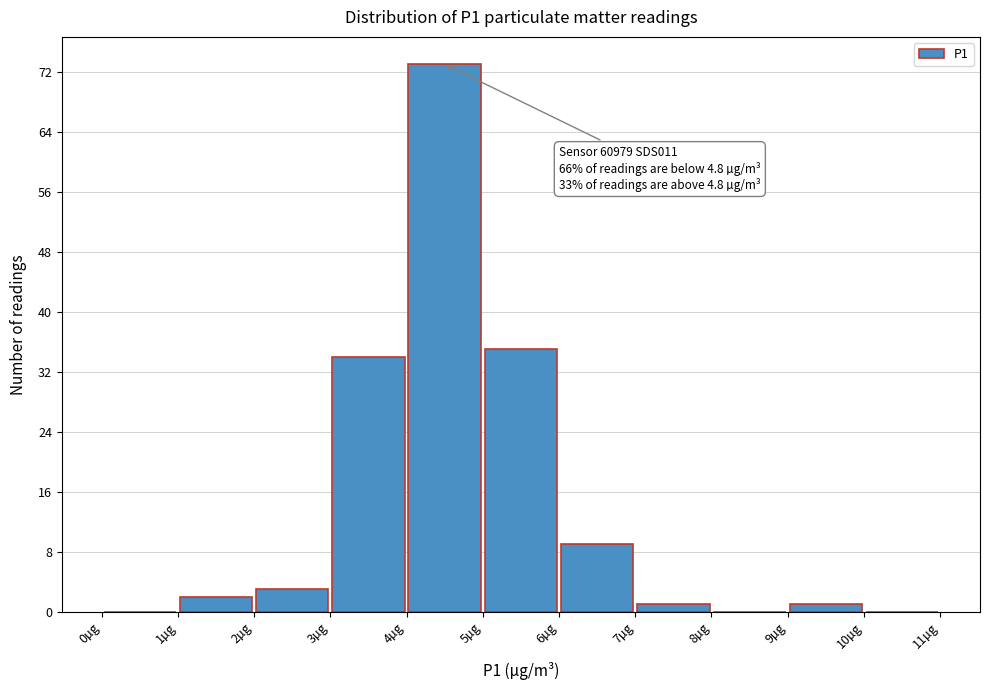

Which range on the x-axis has the tallest bar?

4 to 5